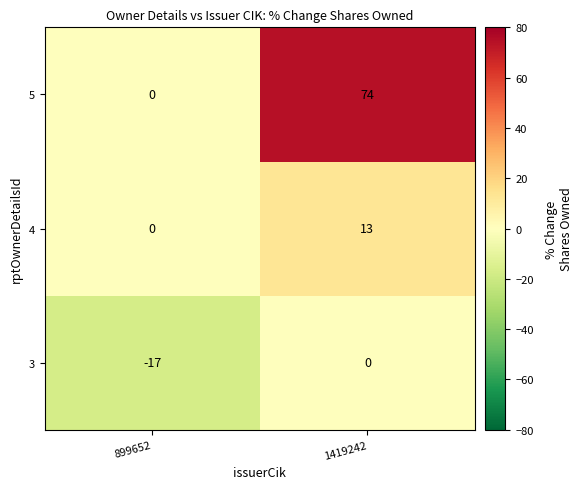

Count the number of data series in this chart.

3